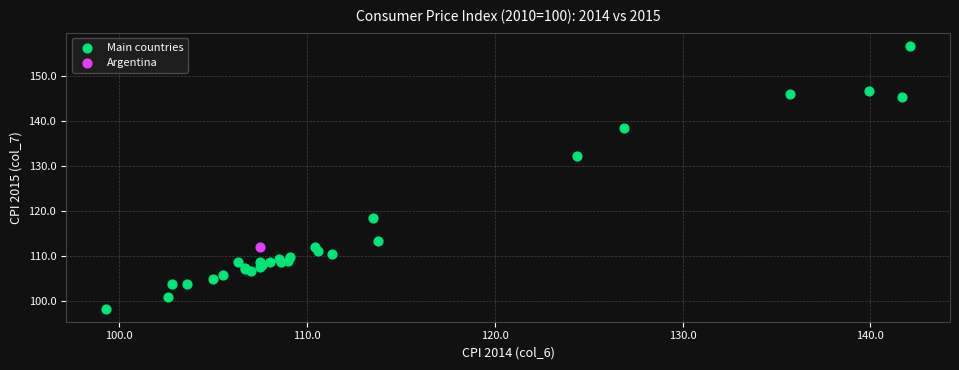

What are all the series names shown in the legend?

Main countries, Argentina